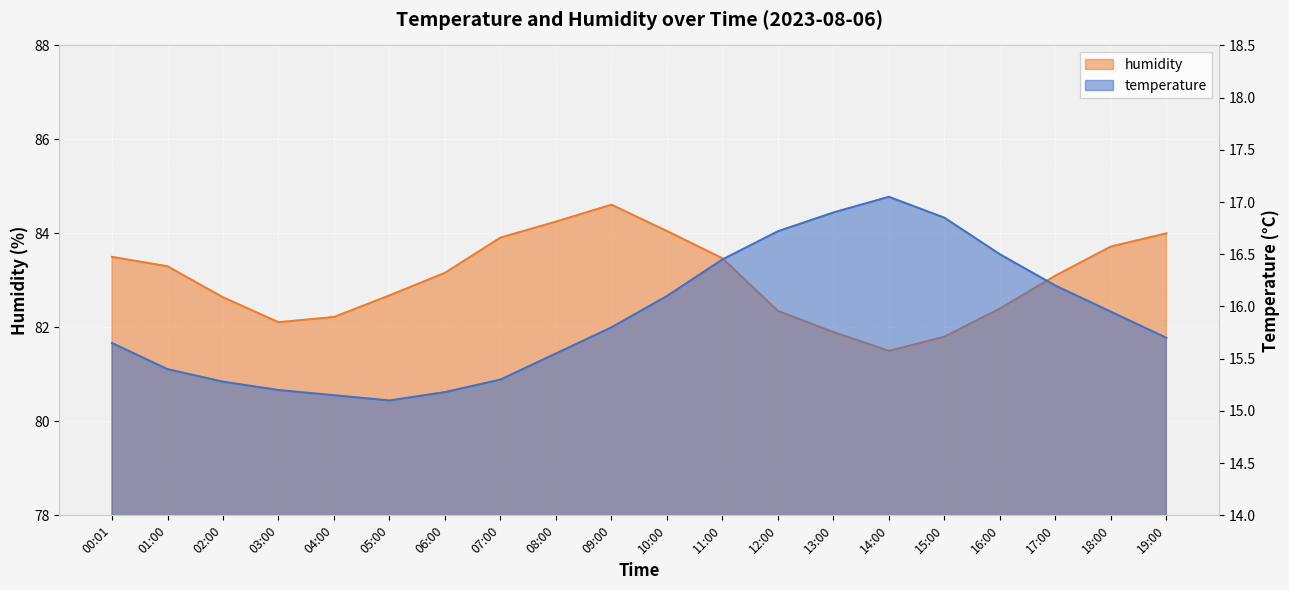

What value does the temperature series have at 00:01?

15.7